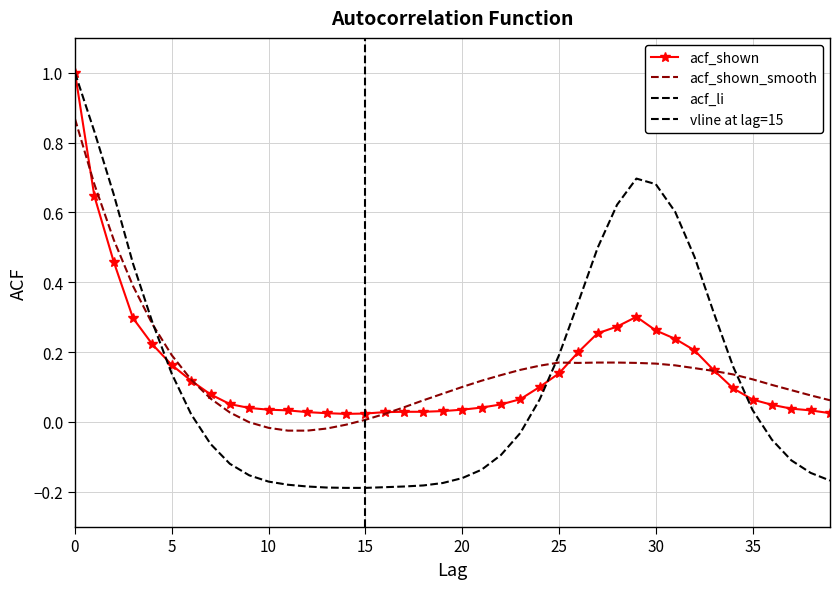

True or false: acf_shown has a value of 0.0 at 37.

False